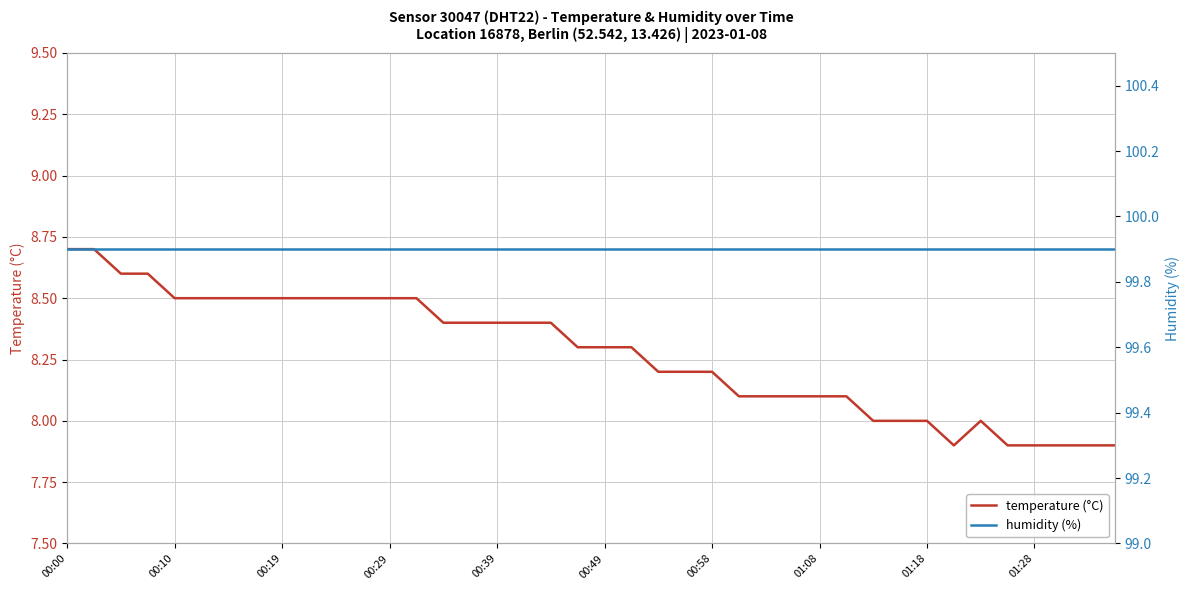

What is the average value of the humidity (%) series?

99.9